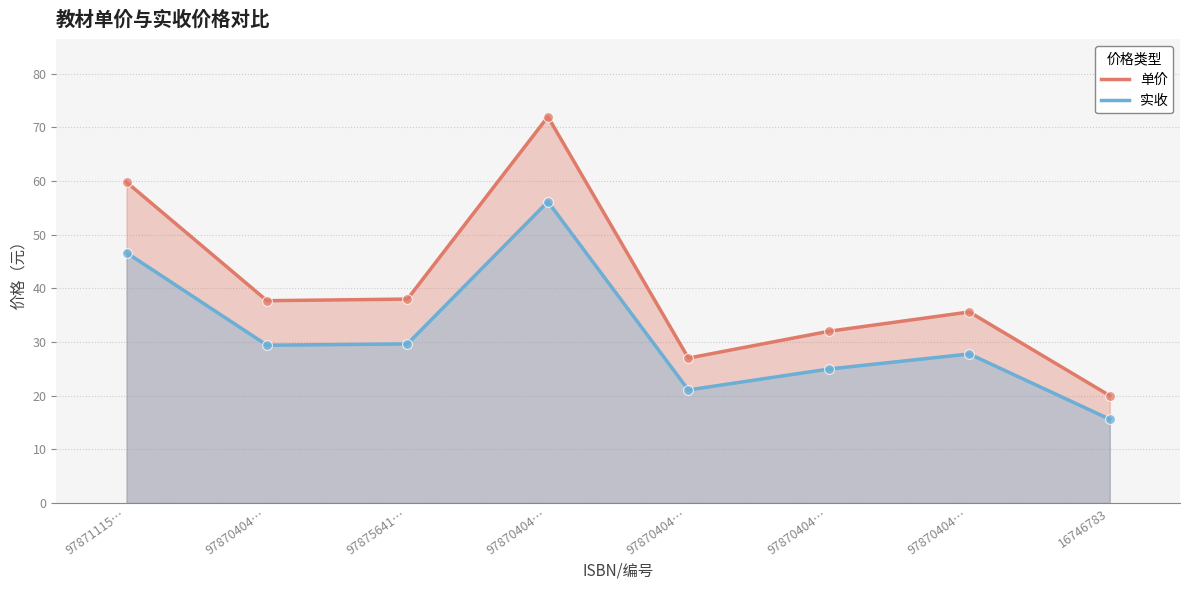

Which series has the widest spread of Y values?

单价